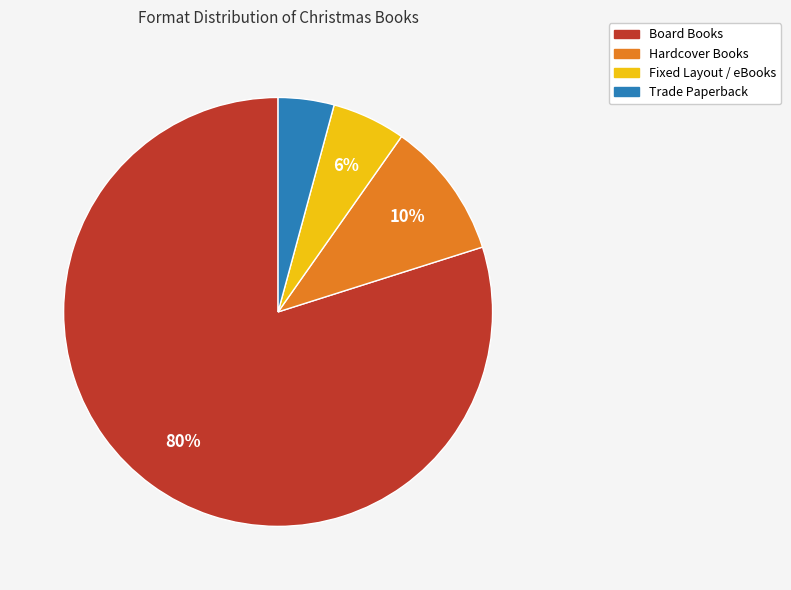

To the nearest percent, what is the difference between the largest and smallest slice percentages?

76%